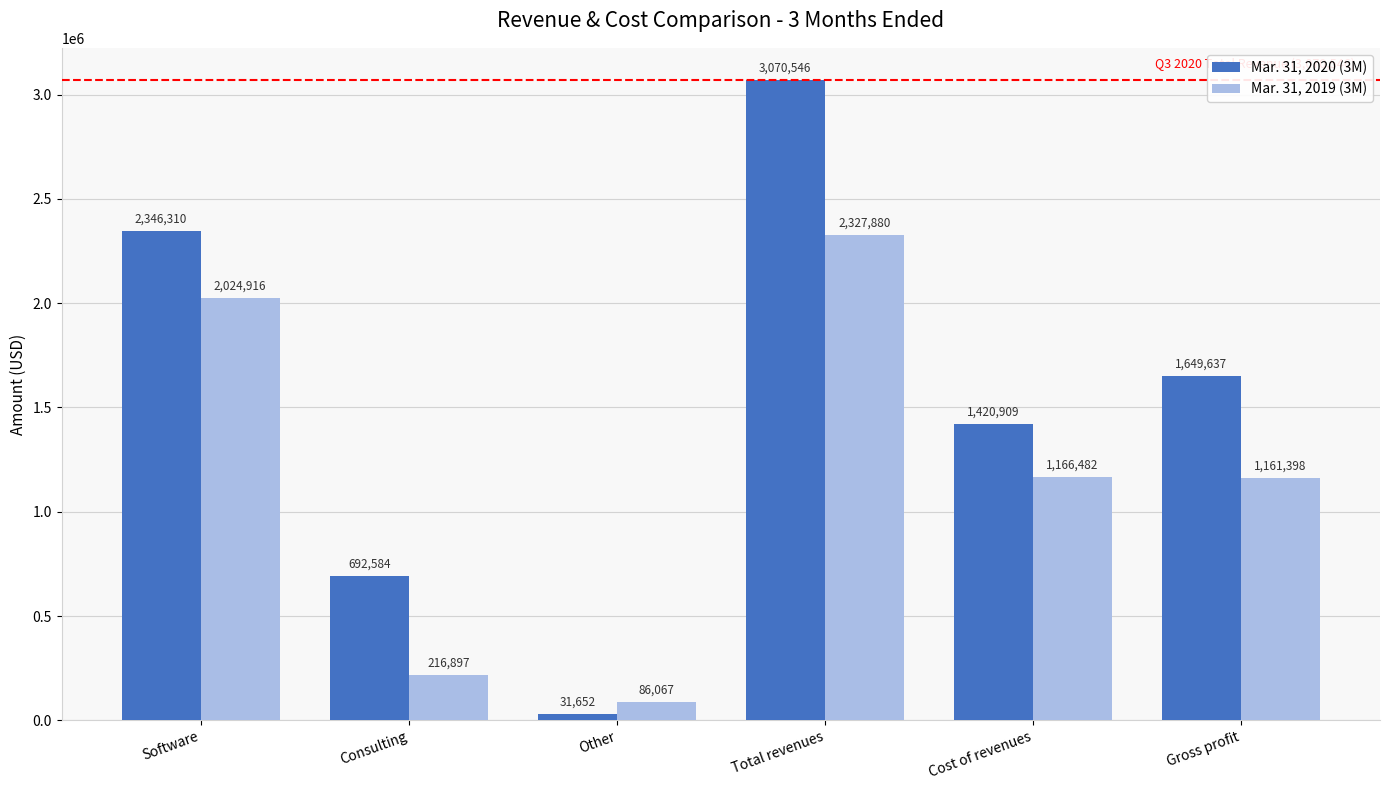

Reading right to left, what are all the values shown in this chart?

Mar. 31, 2020 (3M): 1649637	1420909	3070546	31652	692584	2346310
Mar. 31, 2019 (3M): 1161398	1166482	2327880	86067	216897	2024916